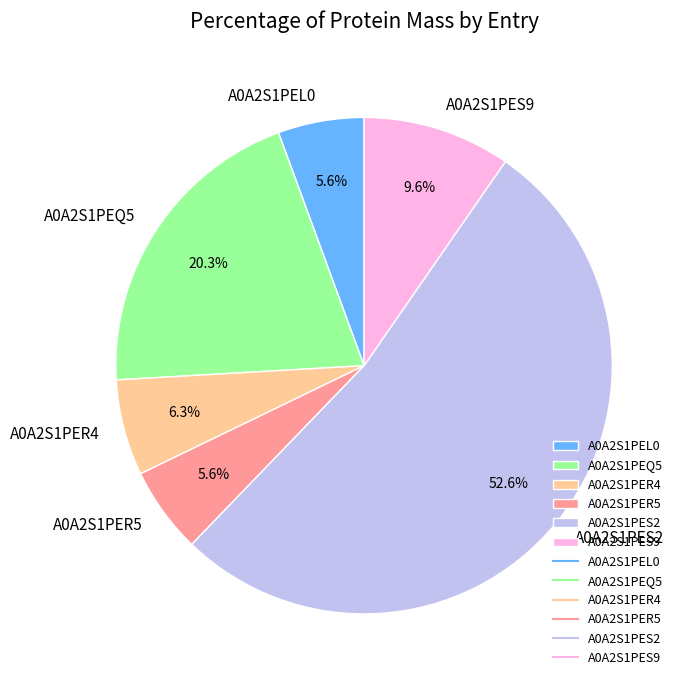

What is the majority slice?

A0A2S1PES2